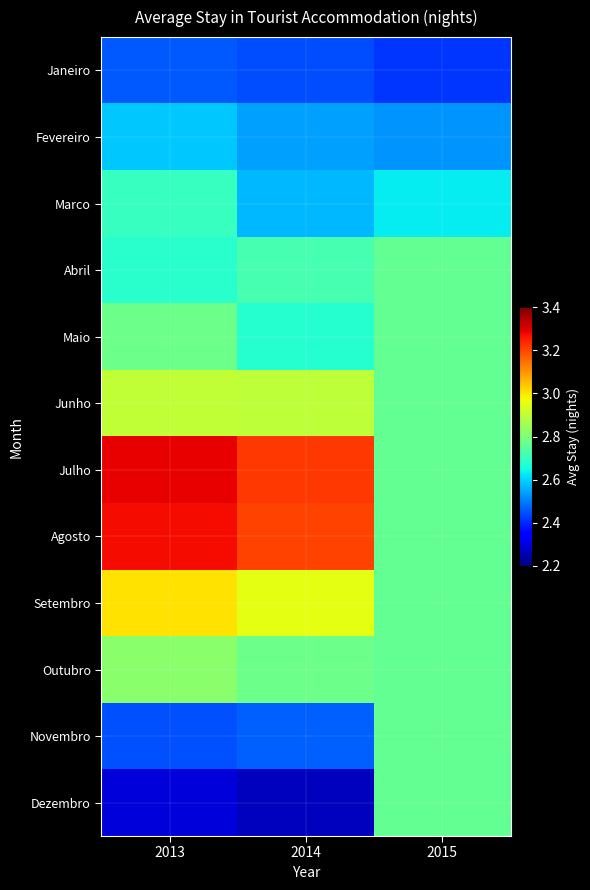

Reading left to right, what are all the values shown in this chart?

Janeiro: 2013=2.5	2014=2.4	2015=2.4
Fevereiro: 2013=2.6	2014=2.5	2015=2.5
Marco: 2013=2.7	2014=2.6	2015=2.6
Abril: 2013=2.7	2014=2.7	2015=2.8
Maio: 2013=2.8	2014=2.7	2015=2.8
Junho: 2013=2.9	2014=2.9	2015=2.8
Julho: 2013=3.3	2014=3.2	2015=2.8
Agosto: 2013=3.3	2014=3.2	2015=2.8
Setembro: 2013=3.0	2014=3.0	2015=2.8
Outubro: 2013=2.8	2014=2.8	2015=2.8
Novembro: 2013=2.4	2014=2.5	2015=2.8
Dezembro: 2013=2.3	2014=2.3	2015=2.8